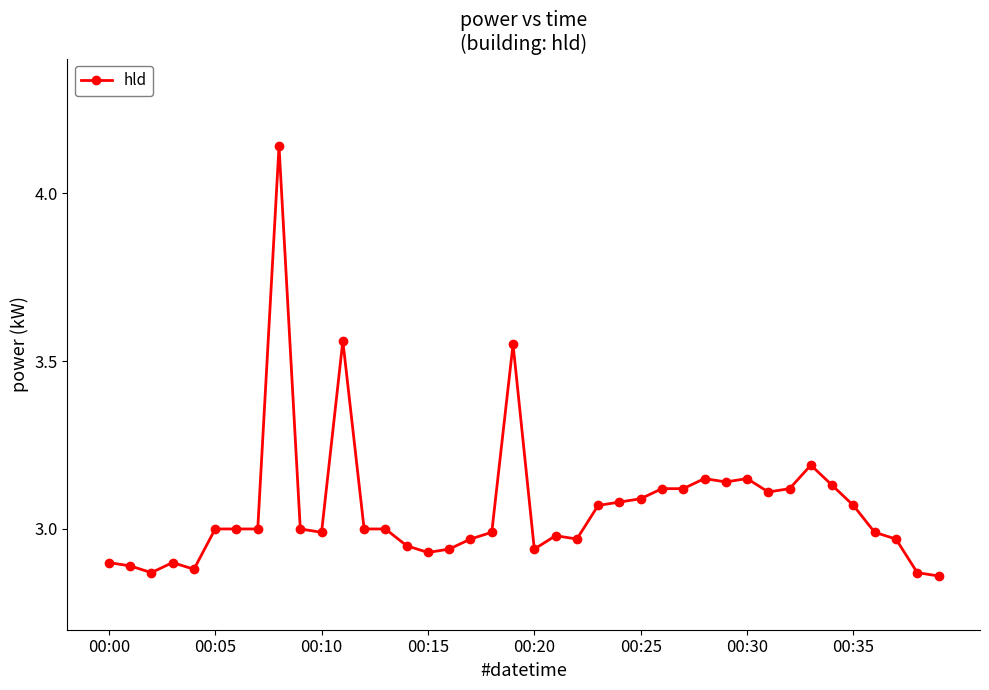

True or false: there are more than 0 points higher than both neighbors.

True